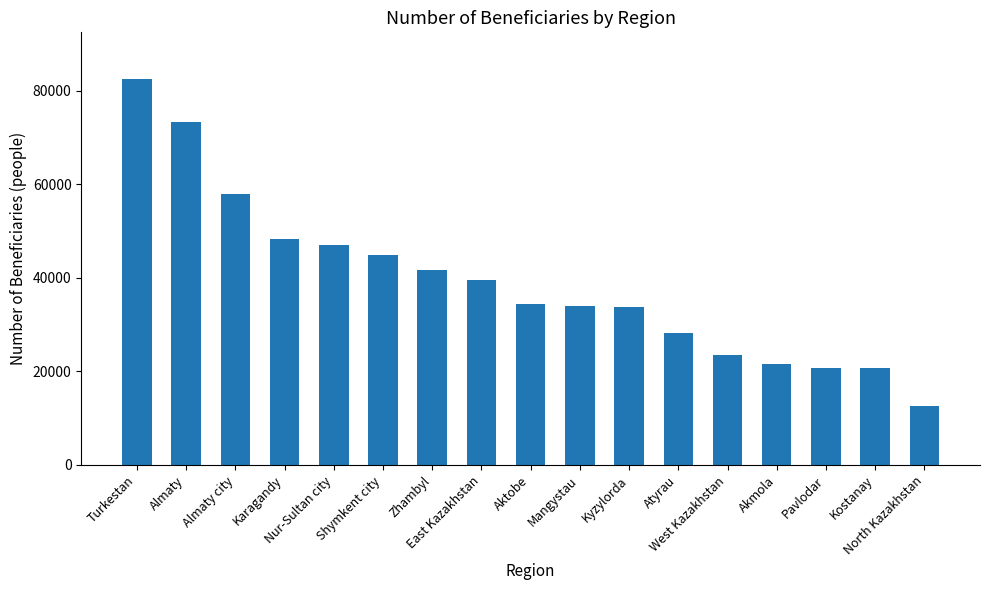

What is the sum of the values at Almaty and Karagandy?

121638